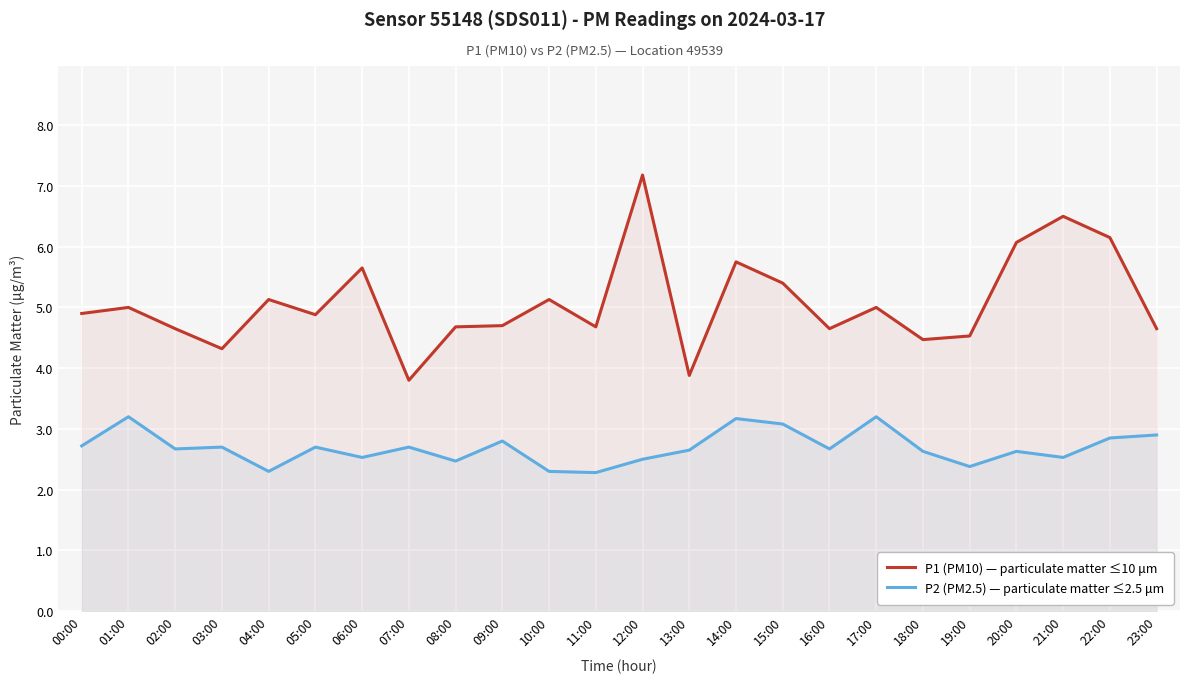

Reading left to right, what are all the values shown in this chart?

P1 (PM10) — particulate matter ≤10 μm: 4.9	5.0	4.7	4.3	5.1	4.9	5.7	3.8	4.7	4.7	5.1	4.7	7.2	3.9	5.8	5.4	4.7	5.0	4.5	4.5	6.1	6.5	6.2	4.7
P2 (PM2.5) — particulate matter ≤2.5 μm: 2.7	3.2	2.7	2.7	2.3	2.7	2.5	2.7	2.5	2.8	2.3	2.3	2.5	2.6	3.2	3.1	2.7	3.2	2.6	2.4	2.6	2.5	2.9	2.9